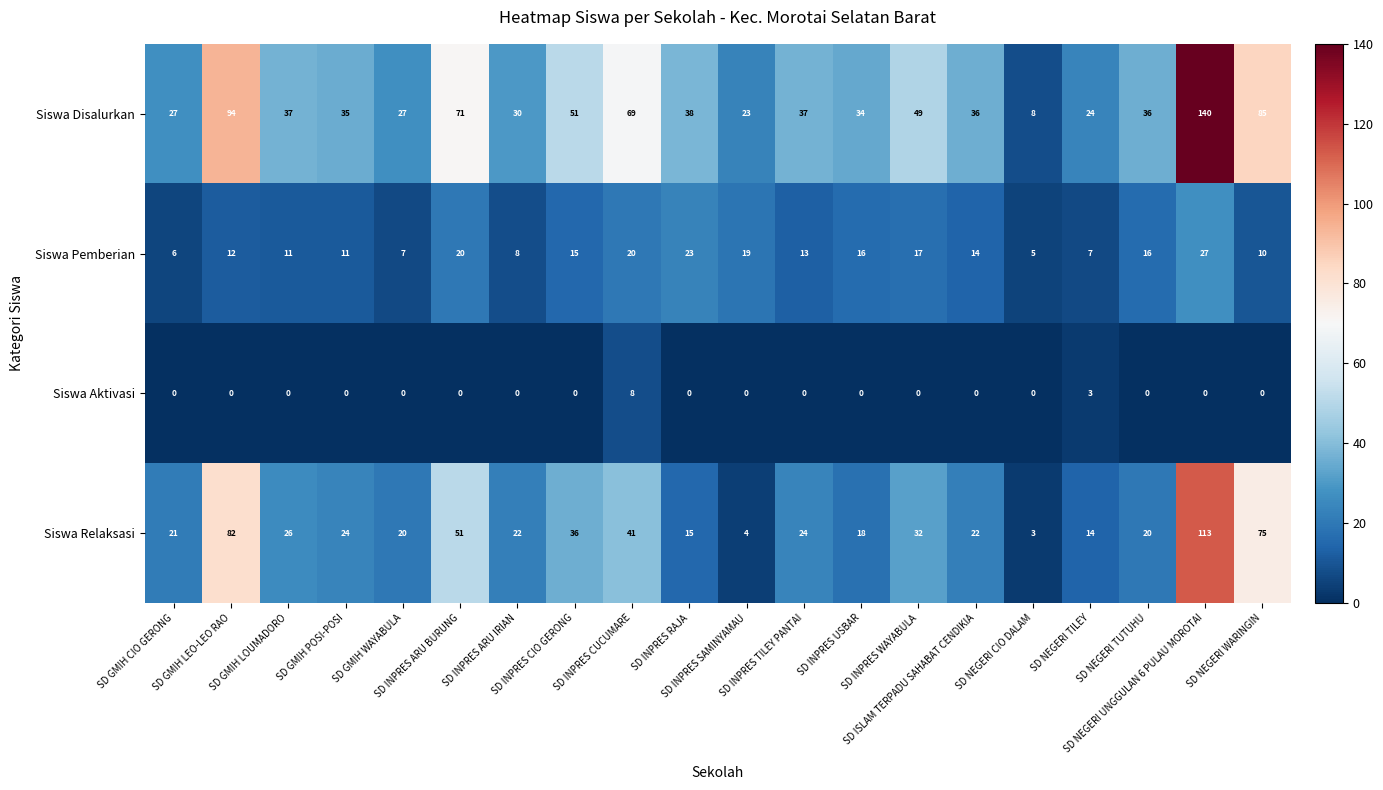

What is the spread (max minus min) of values at SD NEGERI CIO DALAM?

8